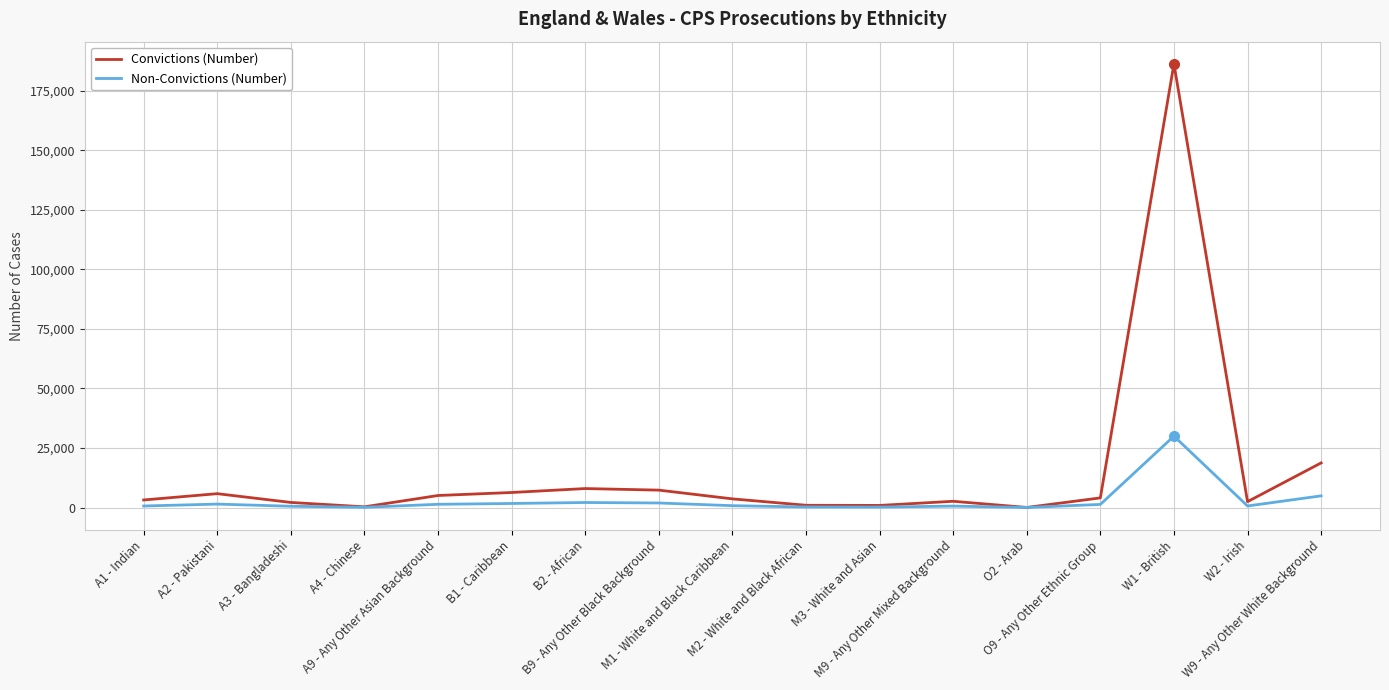

What is the difference between the maximum and minimum values in the Convictions (Number) series?

186291